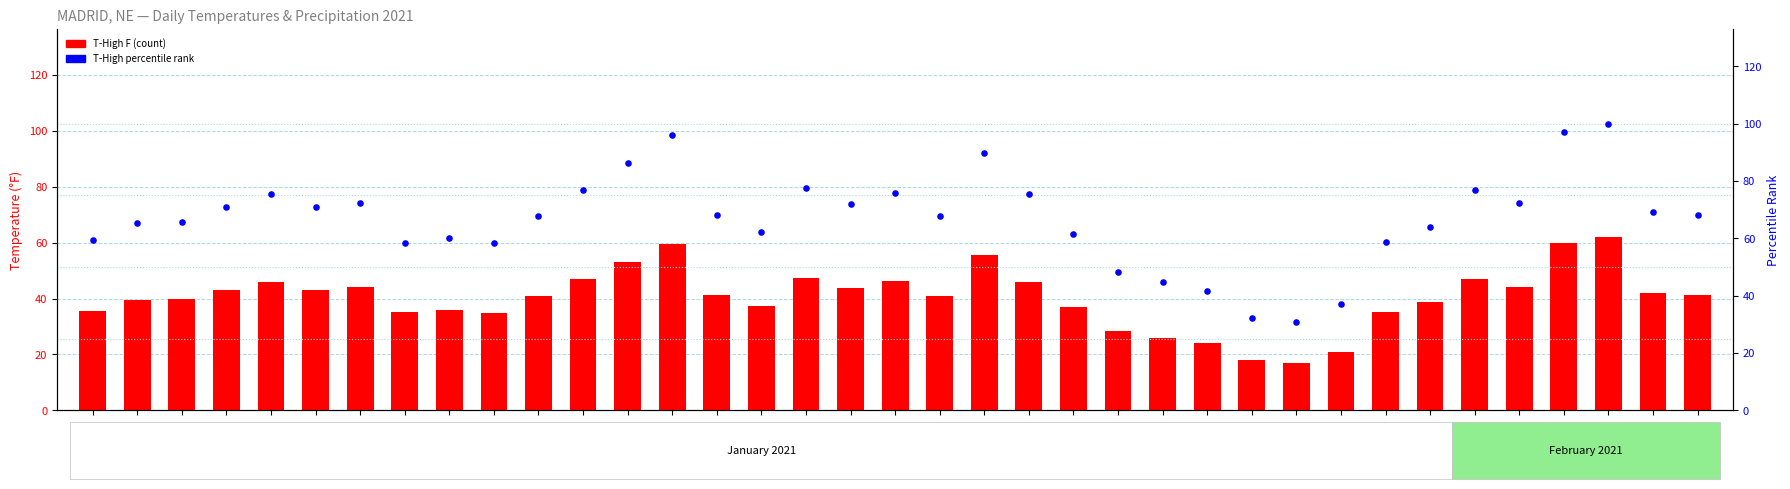

What are all the series names shown in the legend?

T-High F, T-High percentile rank